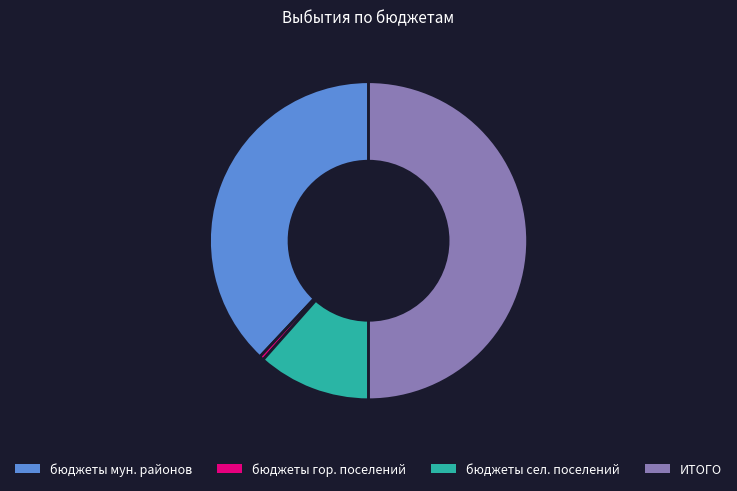

What is the largest slice in the pie chart?

ИТОГО